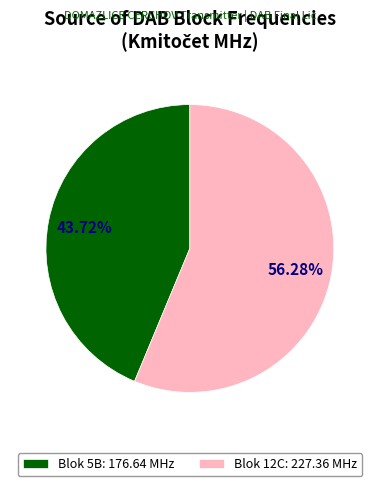

Which slice represents more than half of the pie?

Blok 12C: 227.36 MHz